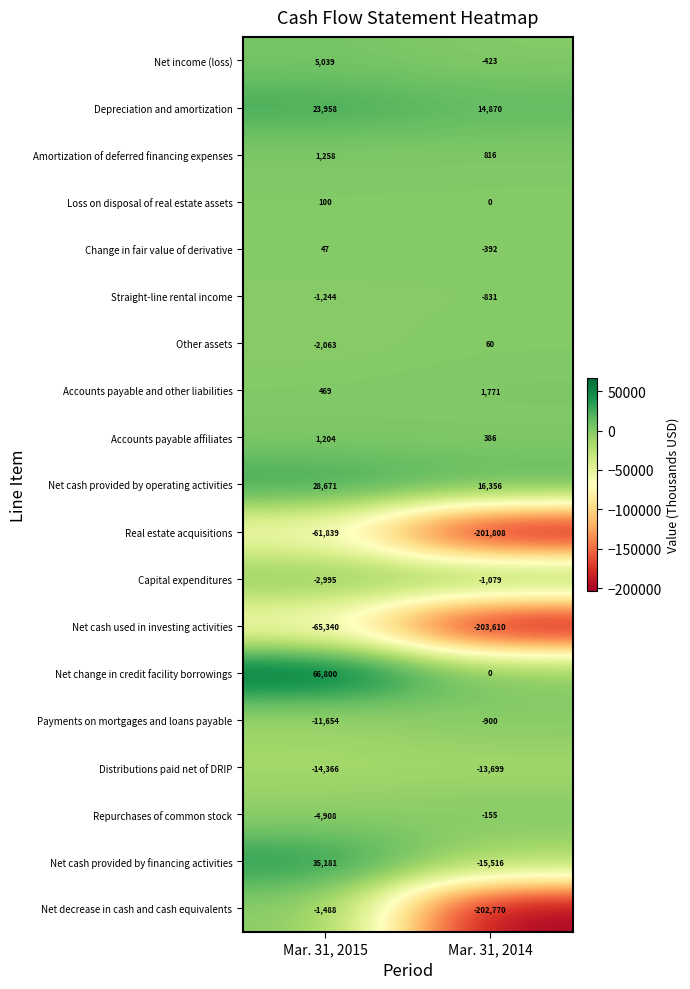

Where is Net cash provided by financing activities nearest to the value 9832?

Mar. 31, 2014